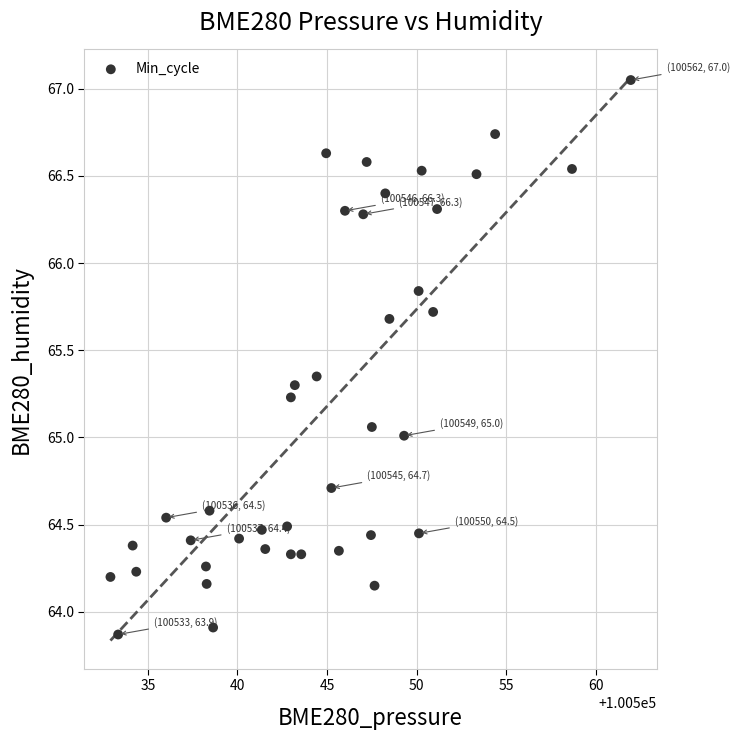

What is the range of X values (max minus min)?

29.0